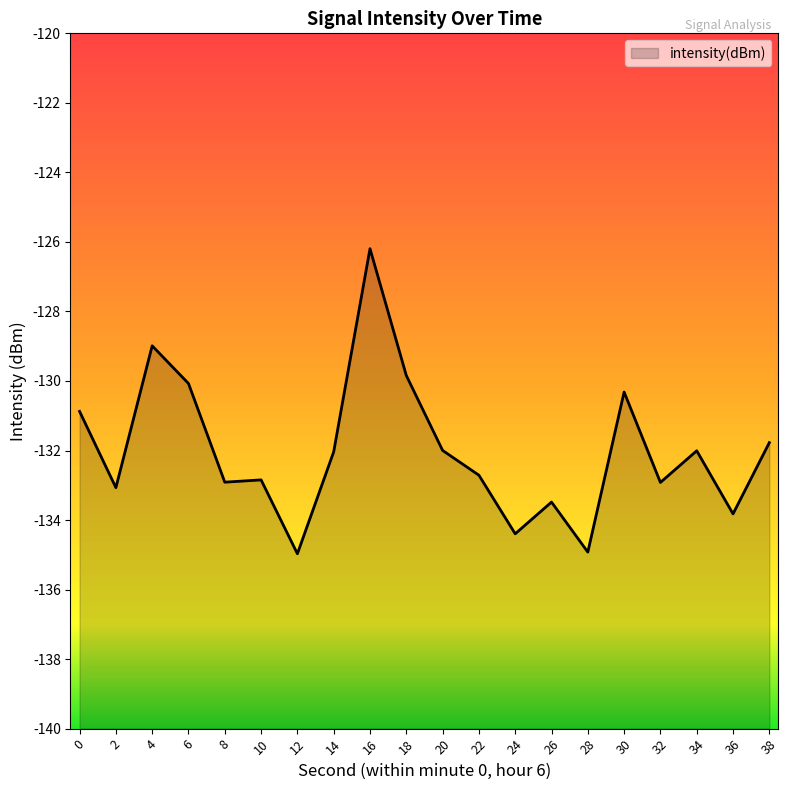

How many interior local peaks (higher than both neighbors) does the data have?

6